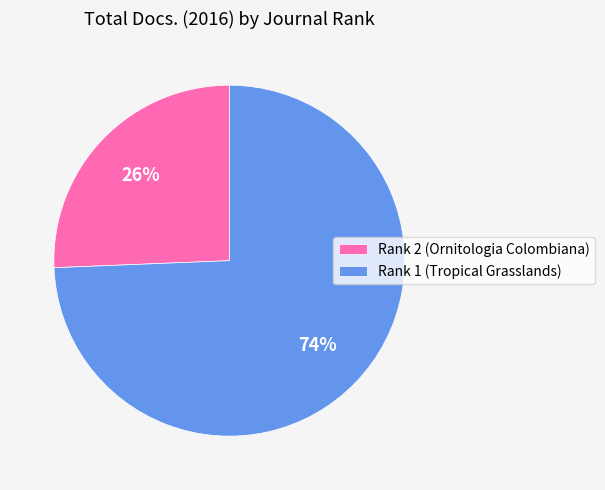

To the nearest percent, what percentage of the pie is Rank 2 (Ornitologia Colombiana)?

26%